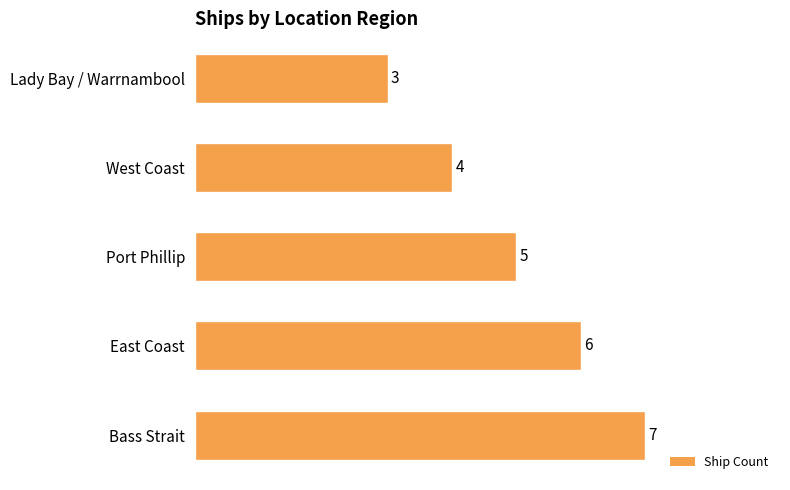

List the labels in order of value, smallest first.

Lady Bay / Warrnambool, West Coast, Port Phillip, East Coast, Bass Strait